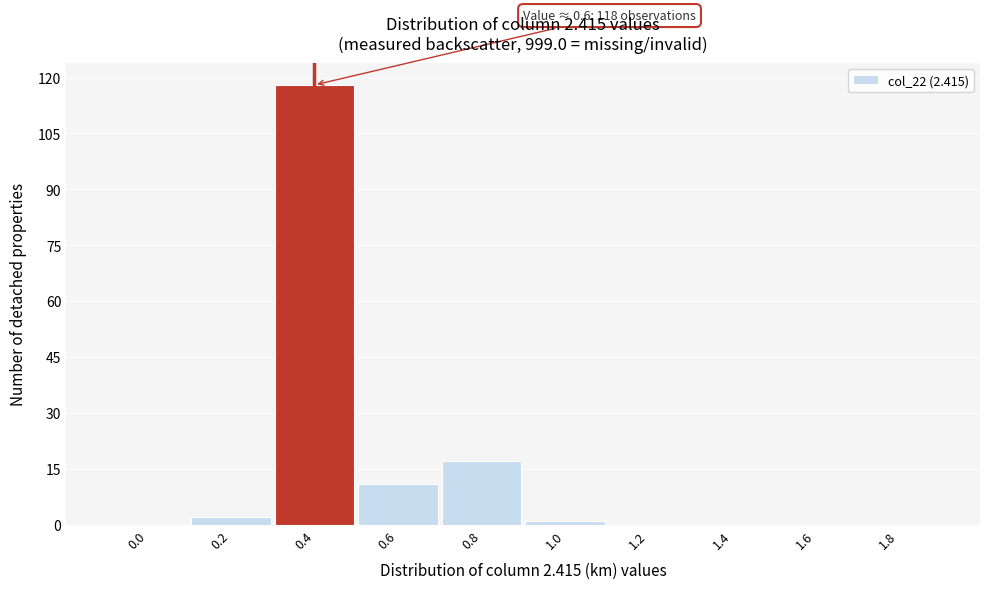

Reading right to left, transcribe all the data shown in this chart.

1.8=0	1.6=0	1.4=0	1.2=0	1.0=1	0.8=17	0.6=11	0.4=118	0.2=2	0.0=0